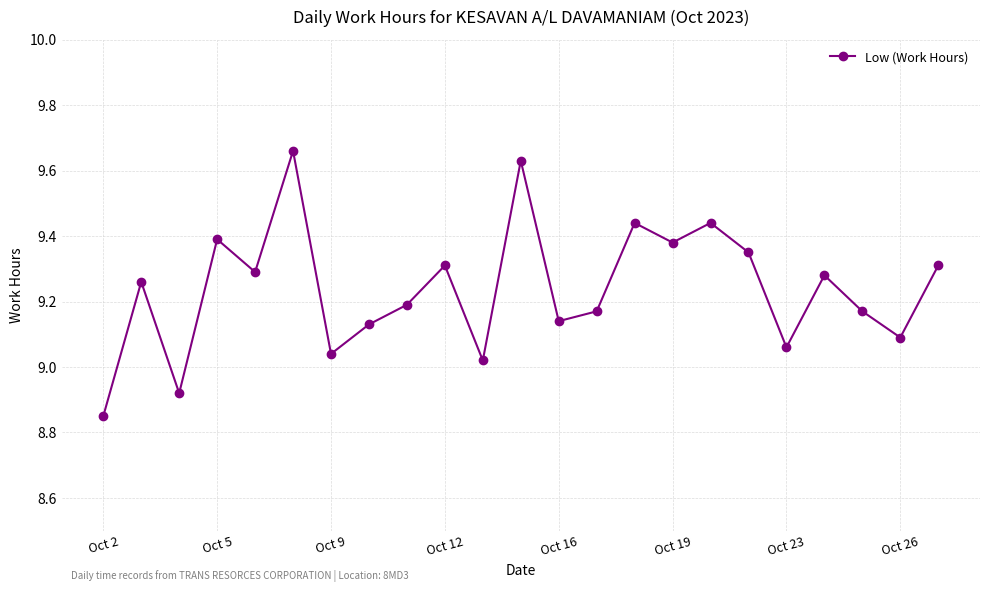

True or false: there are more than 0 points higher than both neighbors.

True